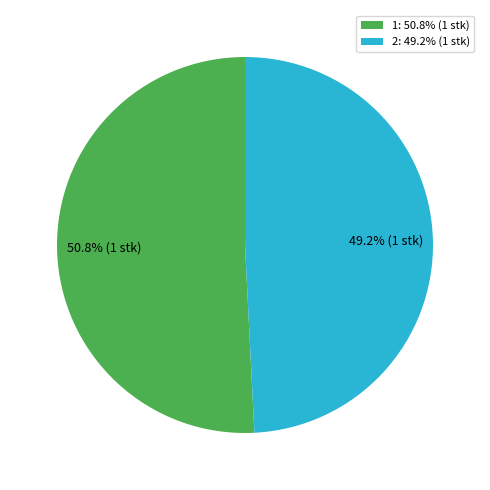

What is the largest slice in the pie chart?

1: 50.8% (1 stk)